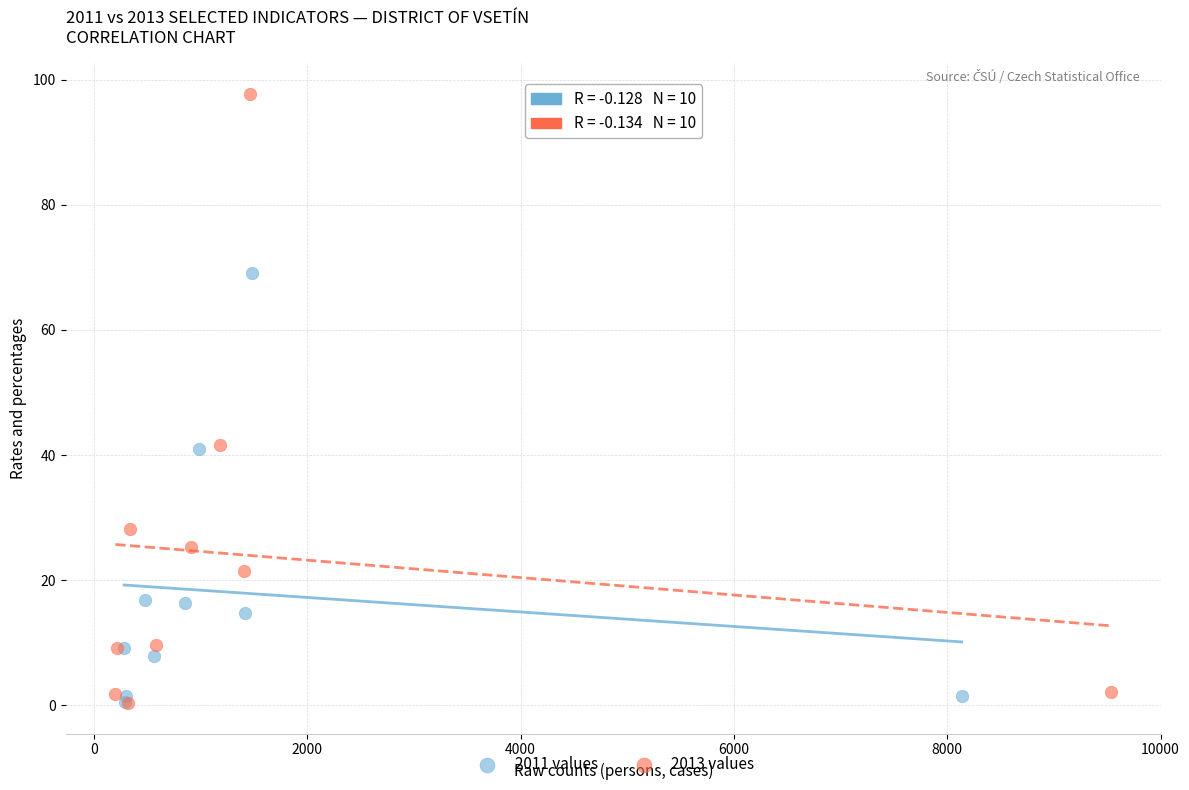

Which series has the largest Y range (max minus min)?

2013 values